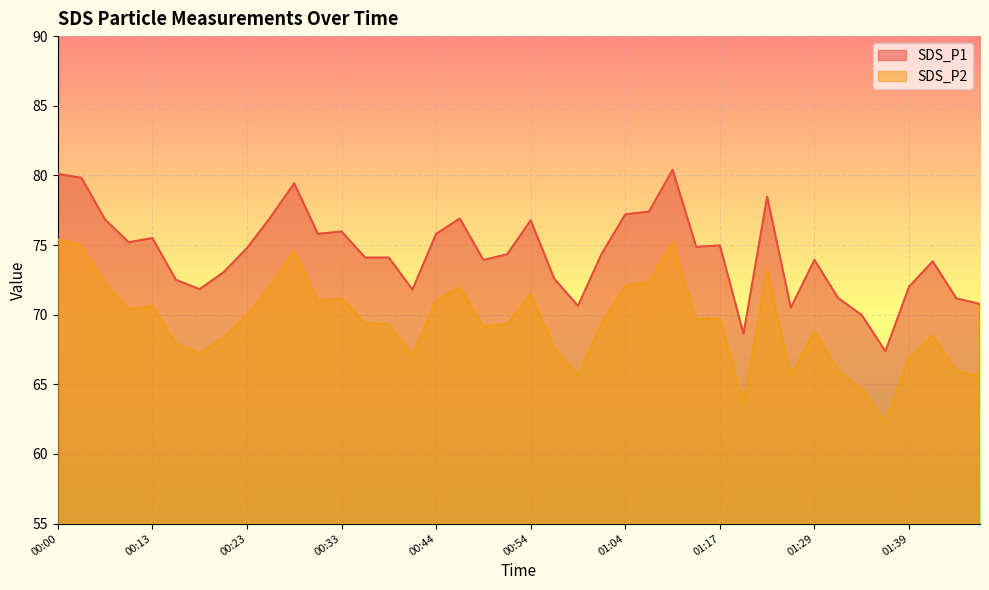

Is it true that SDS_P2 equals 88.6 at 00:59?

False